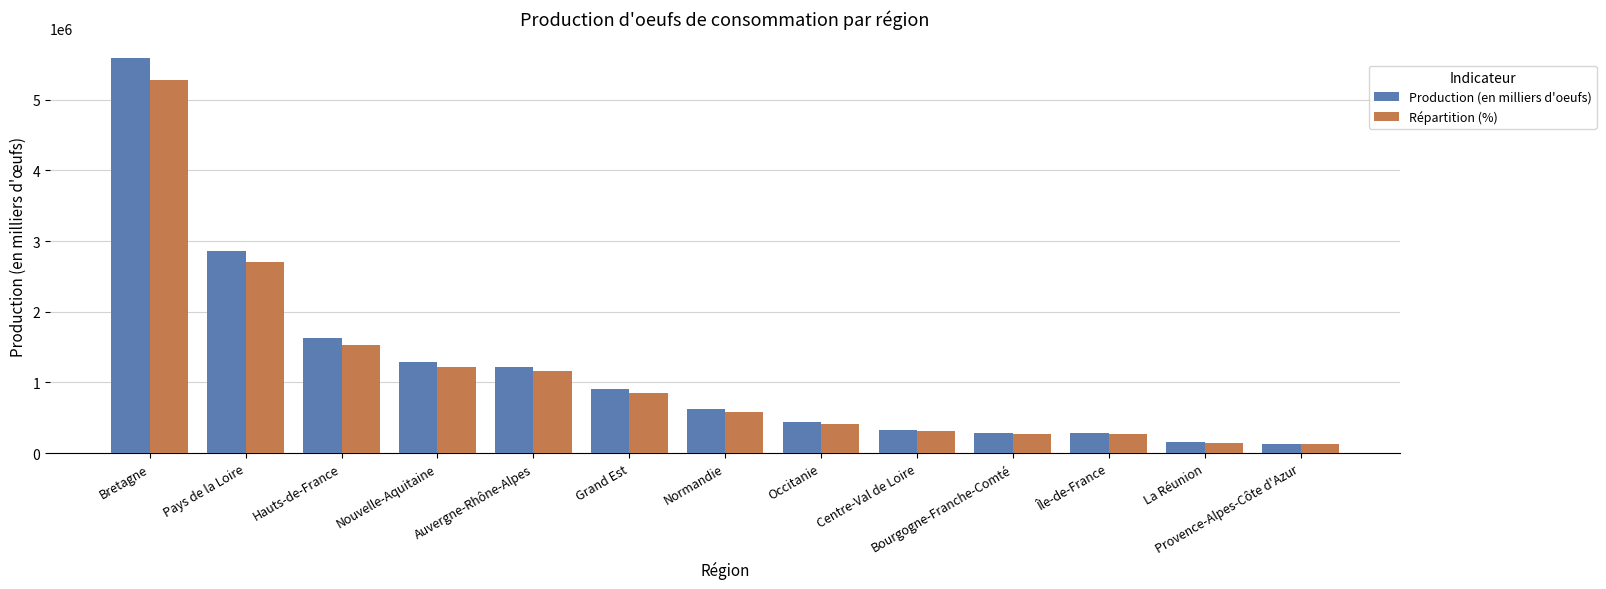

Which series changed the most between Bretagne and Bourgogne-Franche-Comté?

Production (en milliers d'oeufs)